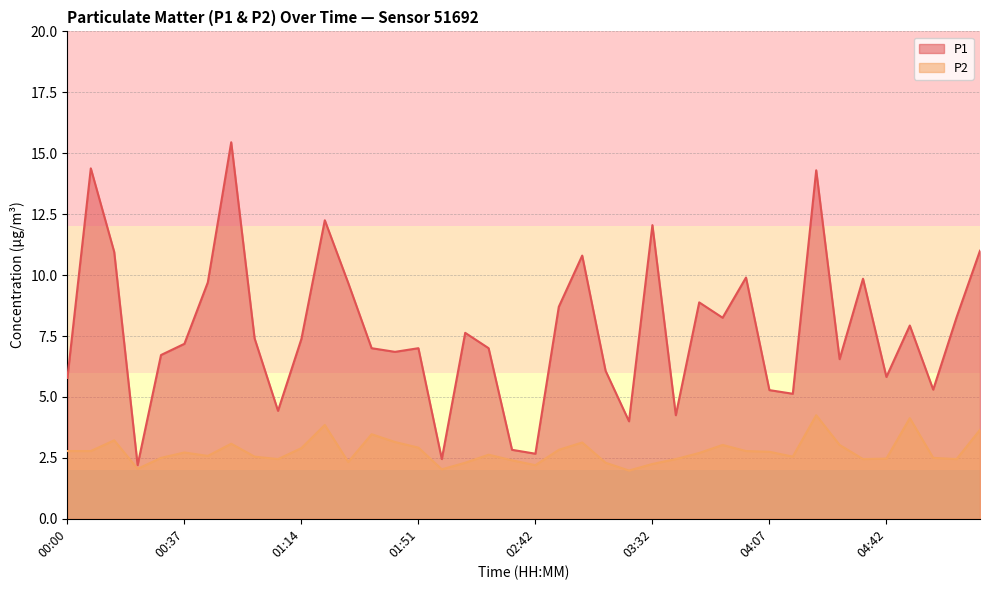

At how many categories does at least one series exceed 9?

12